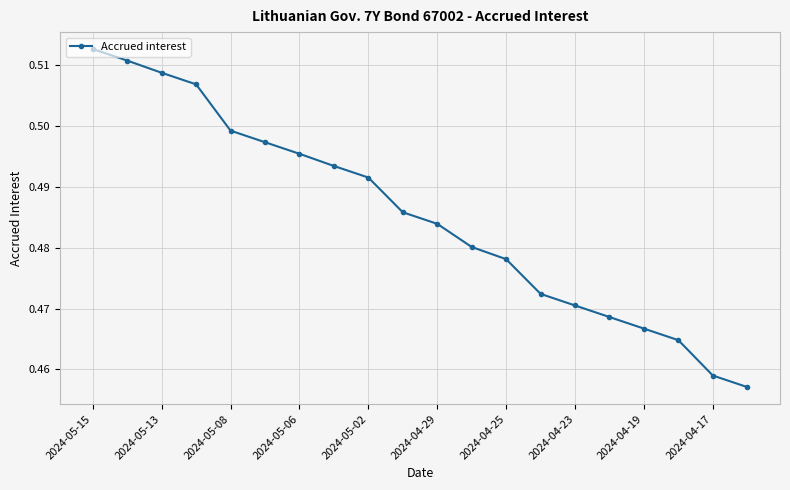

Count the values in the range 0 to 1.

20